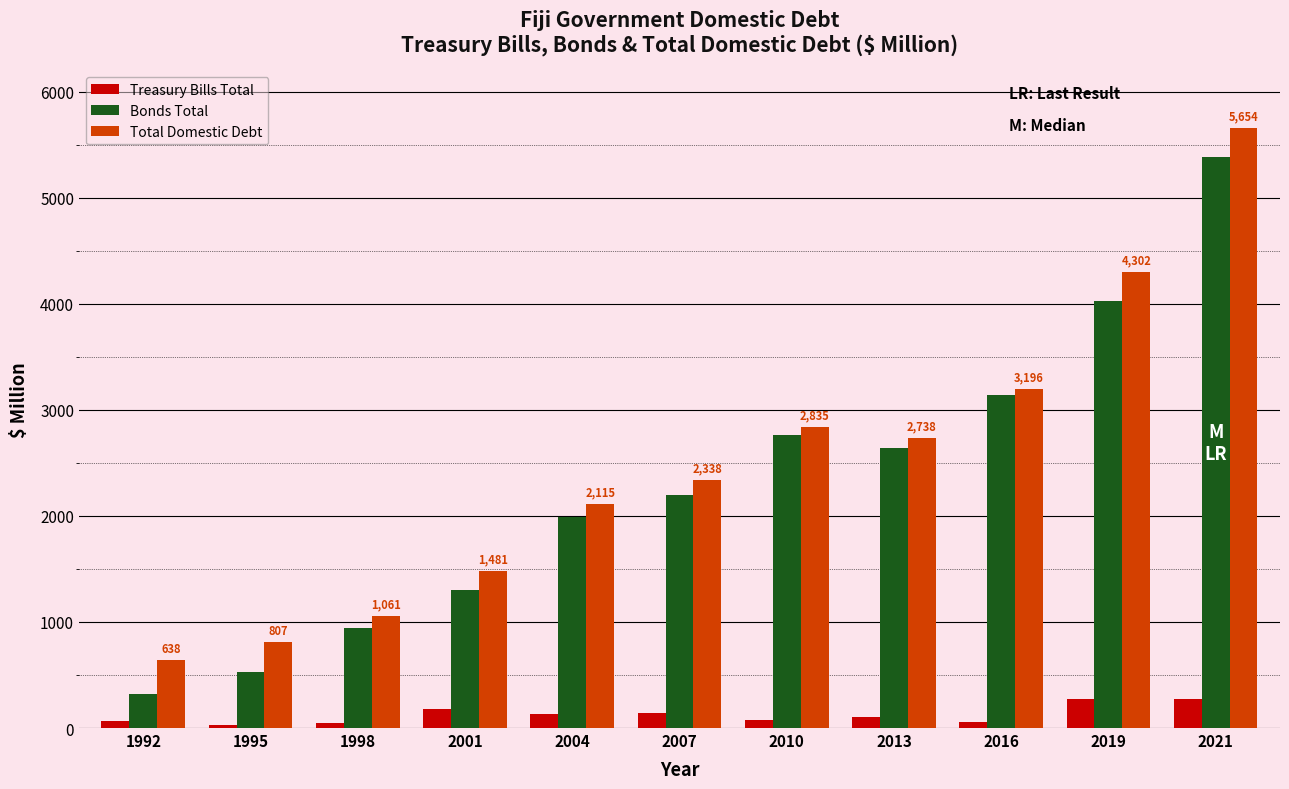

What is the total value across all series at 2019?

8603.7